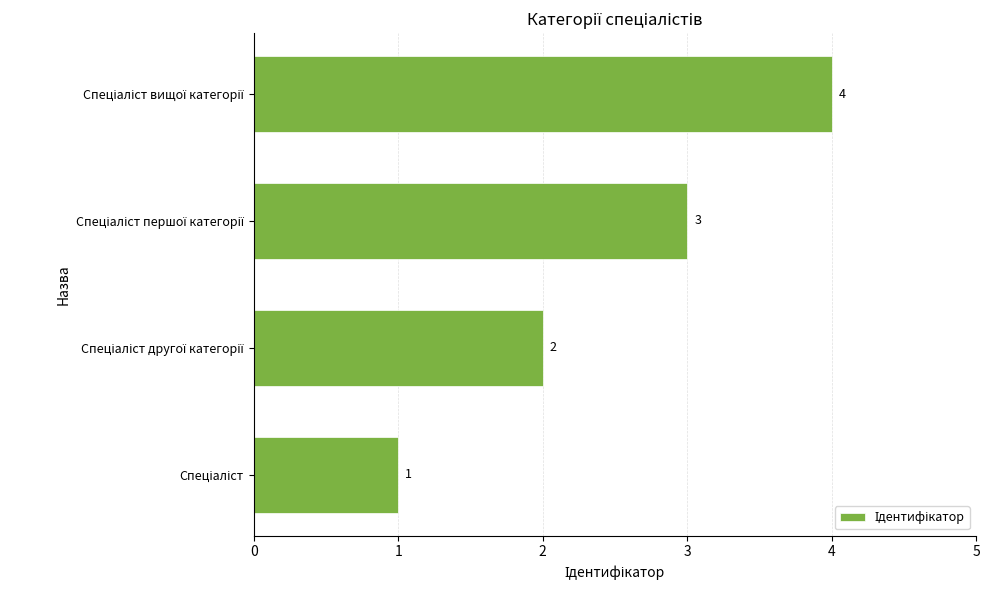

Count the values in the range 2 to 4.

3